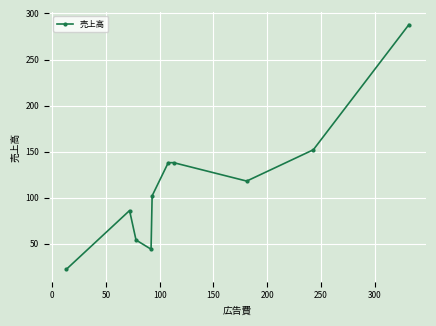

What is the minimum value shown in the chart?

22